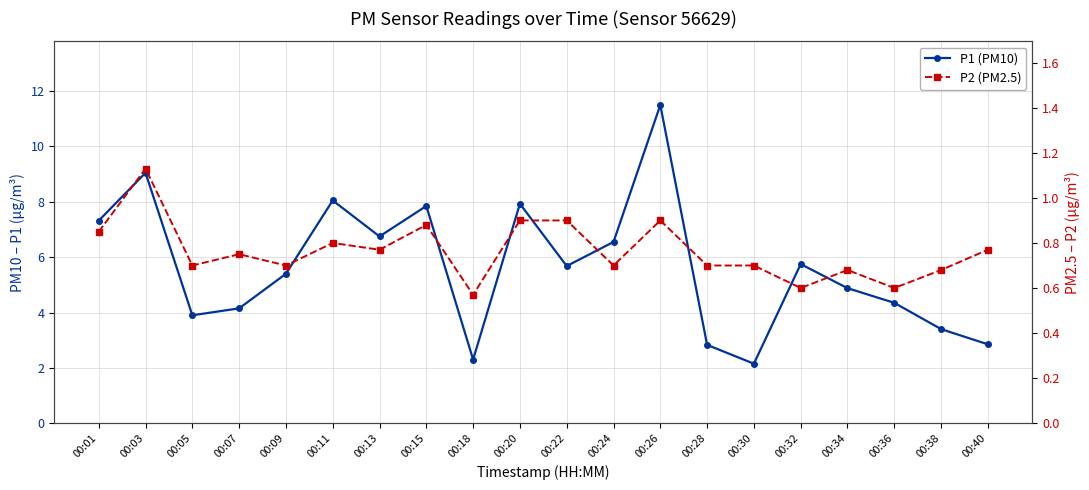

How many lines are shown in the chart?

2